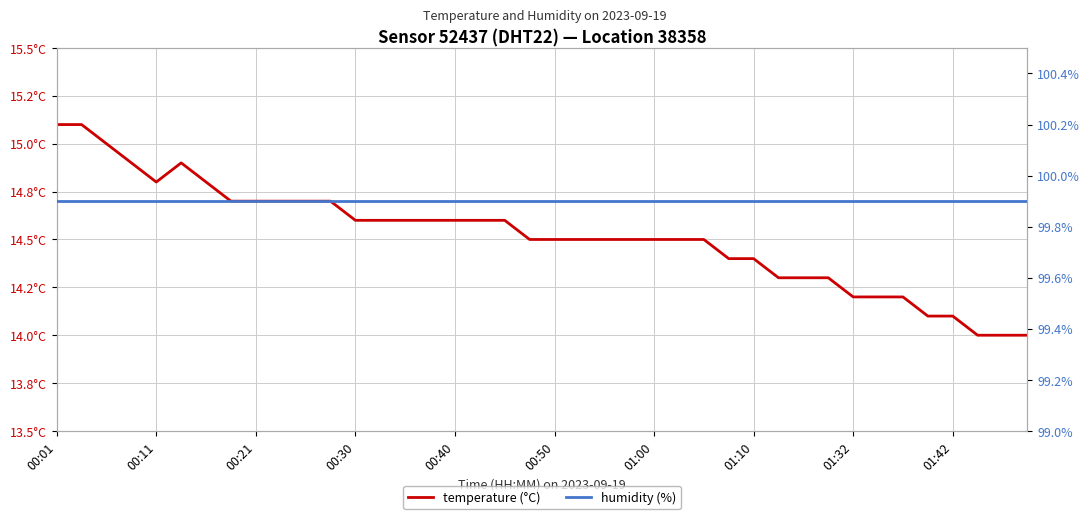

What is the greatest value displayed?

99.9